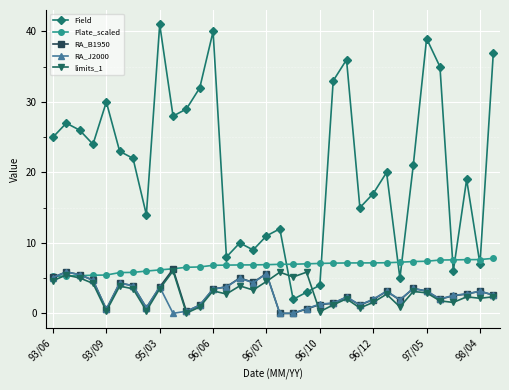

Which series has the widest spread of values?

Field